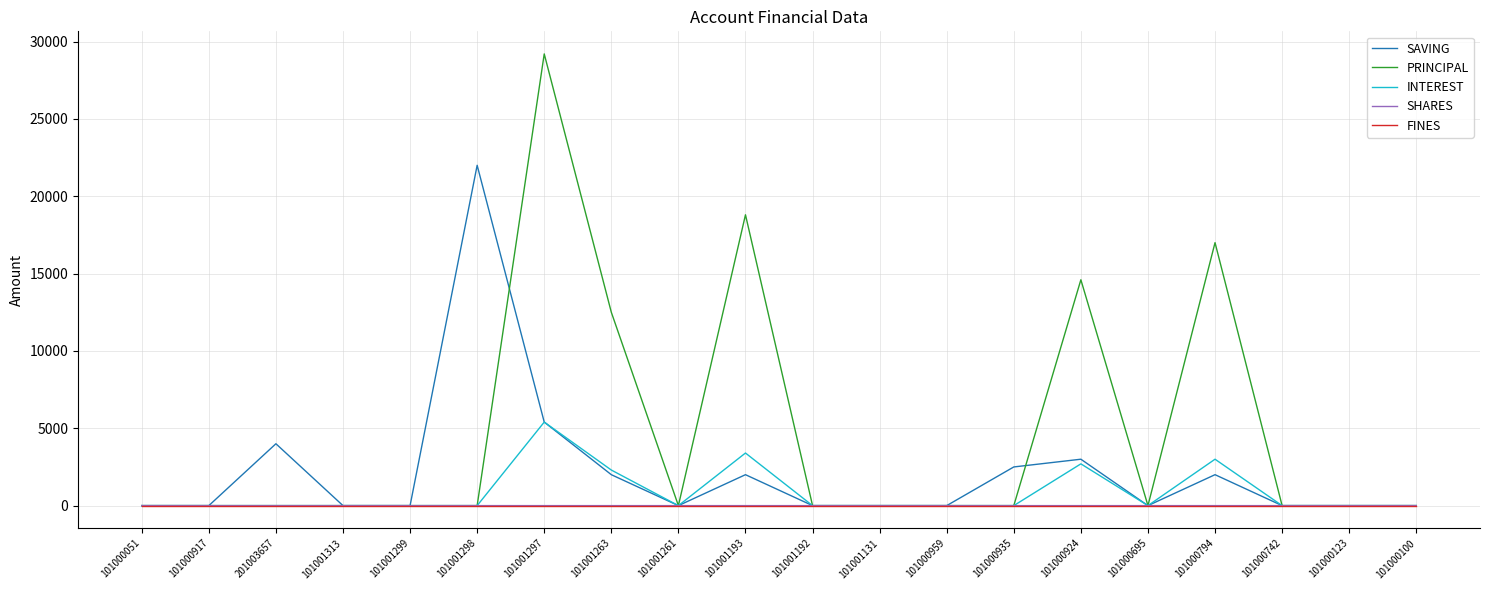

What is the maximum value shown in the chart?

29200